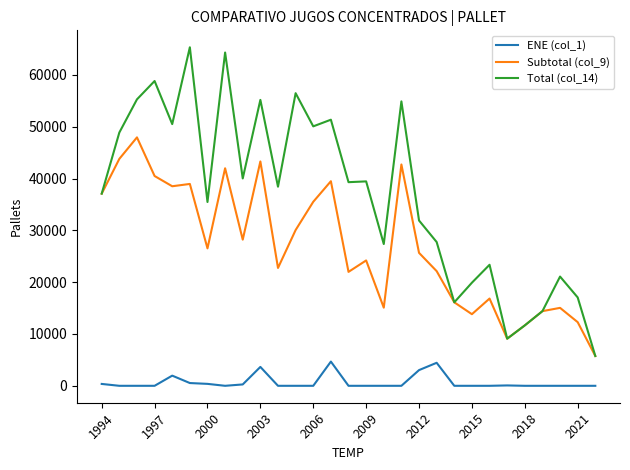

True or false: ENE (col_1) and Subtotal (col_9) intersect in this chart.

False